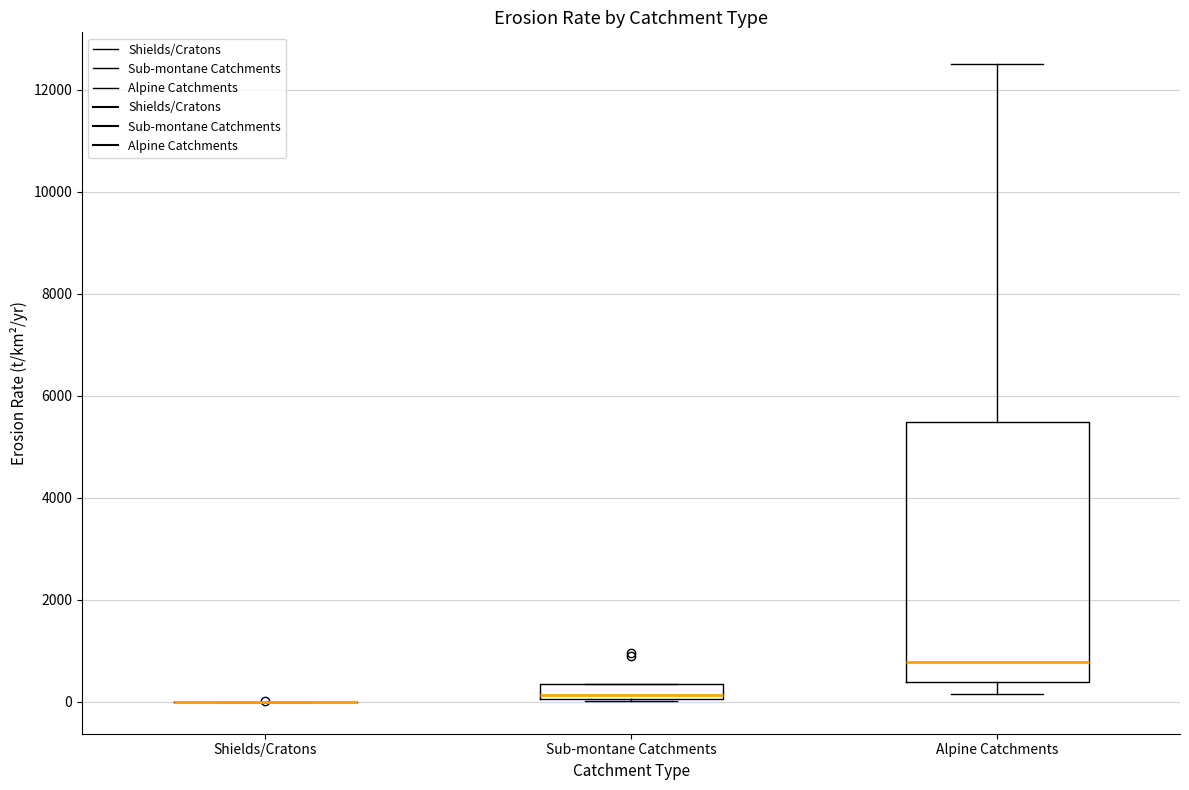

Comparing the boxes themselves (not the whiskers), which one is the tallest?

Alpine Catchments